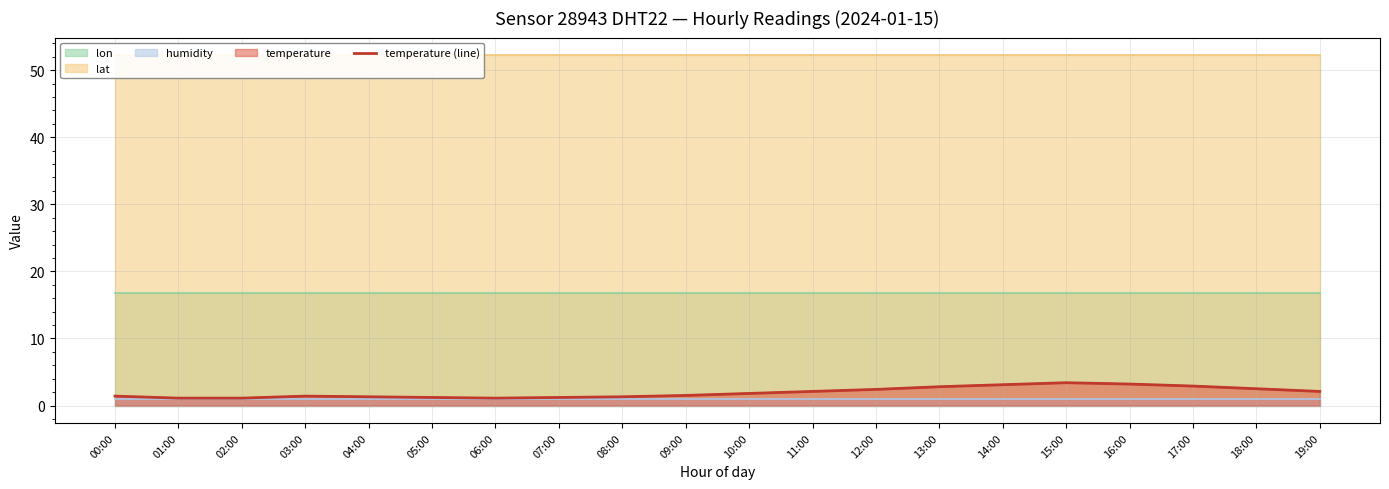

Reading left to right, extract all data points from this chart.

1.4	1.1	1.1	1.4	1.3	1.2	1.1	1.2	1.3	1.5	1.8	2.1	2.4	2.8	3.1	3.4	3.2	2.9	2.5	2.1